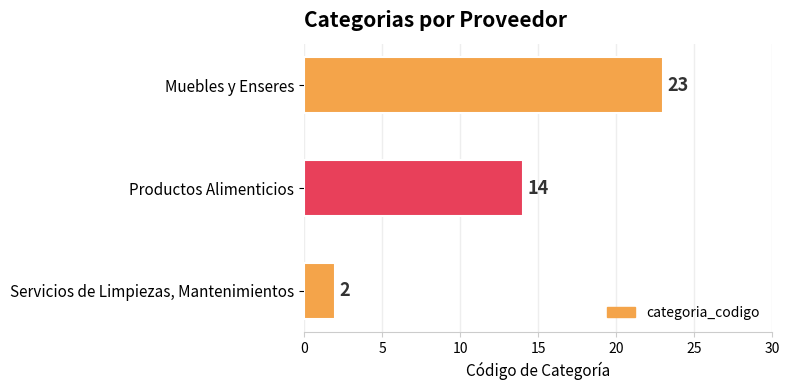

How many data points does each series have?

3